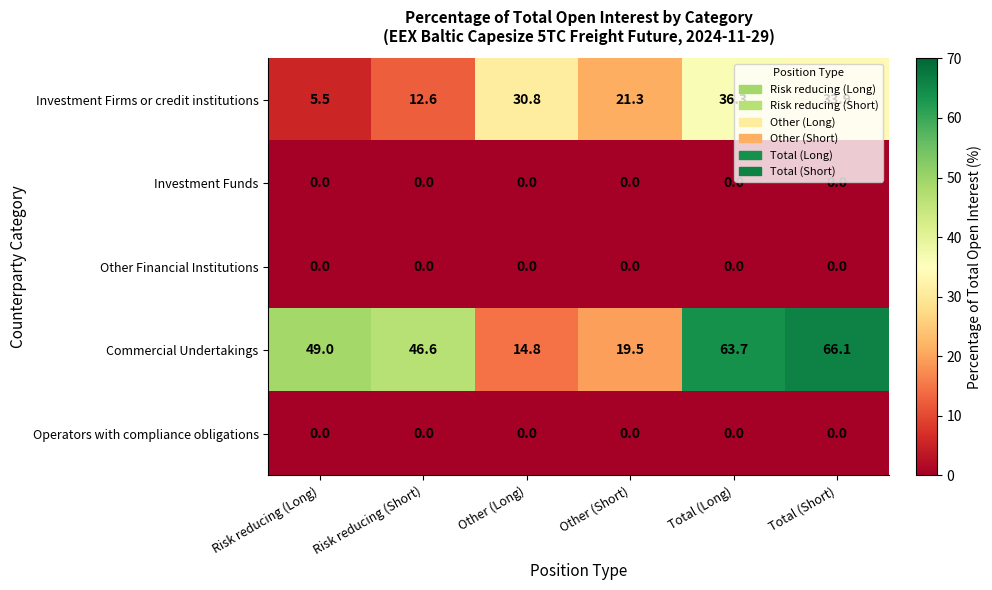

At which category does the chart reach its peak across all series?

Total (Short)